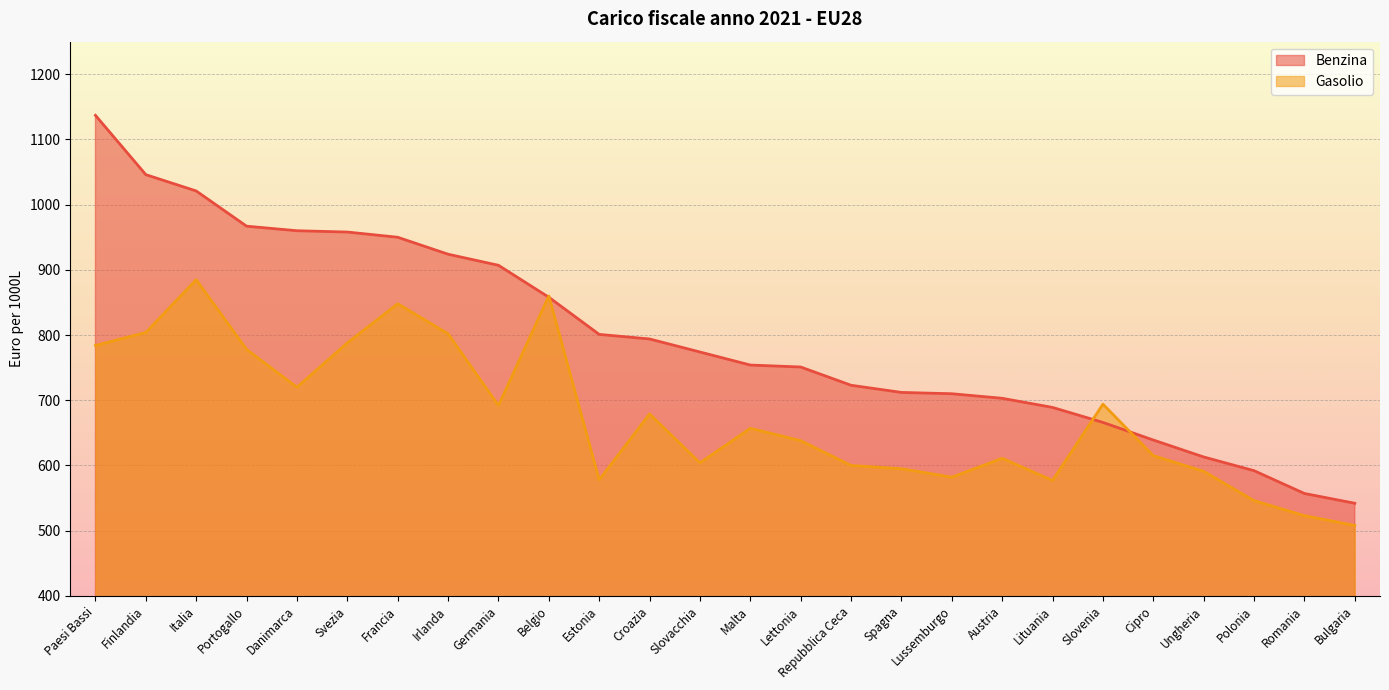

What is the sum of all Benzina values?

20748